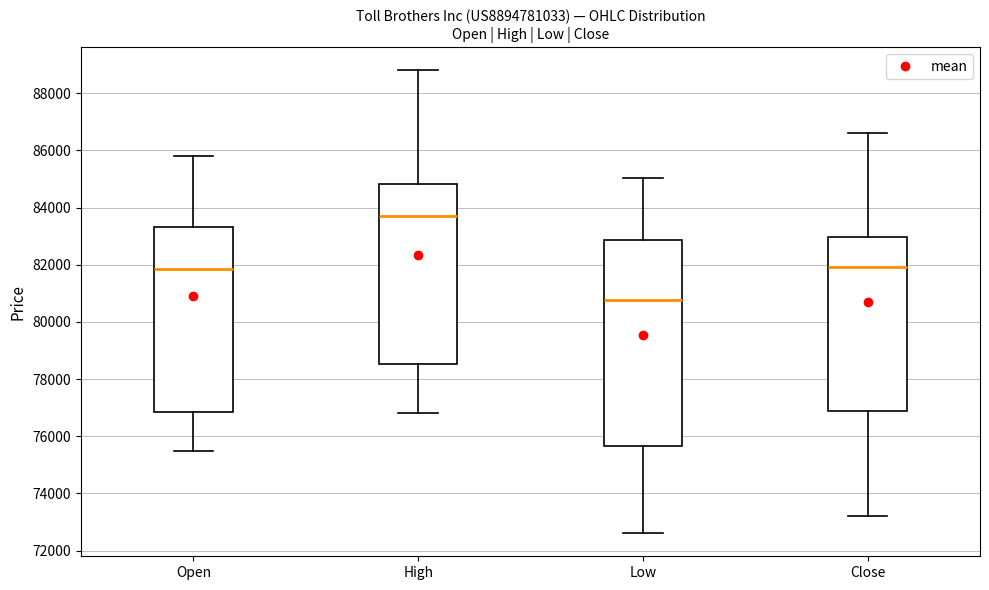

Reading left to right, read every box against the y-axis: the position of its median line, the range the box covers, and the ends of its whiskers. The values are not printed on the chart, so give them approximately, as read against the axis.

Open: median 81800, box 76800 to 83400, whiskers 75600 to 85800
High: median 83800, box 78600 to 84800, whiskers 76800 to 88800
Low: median 80800, box 75600 to 82800, whiskers 72600 to 85000
Close: median 82000, box 76800 to 83000, whiskers 73200 to 86600